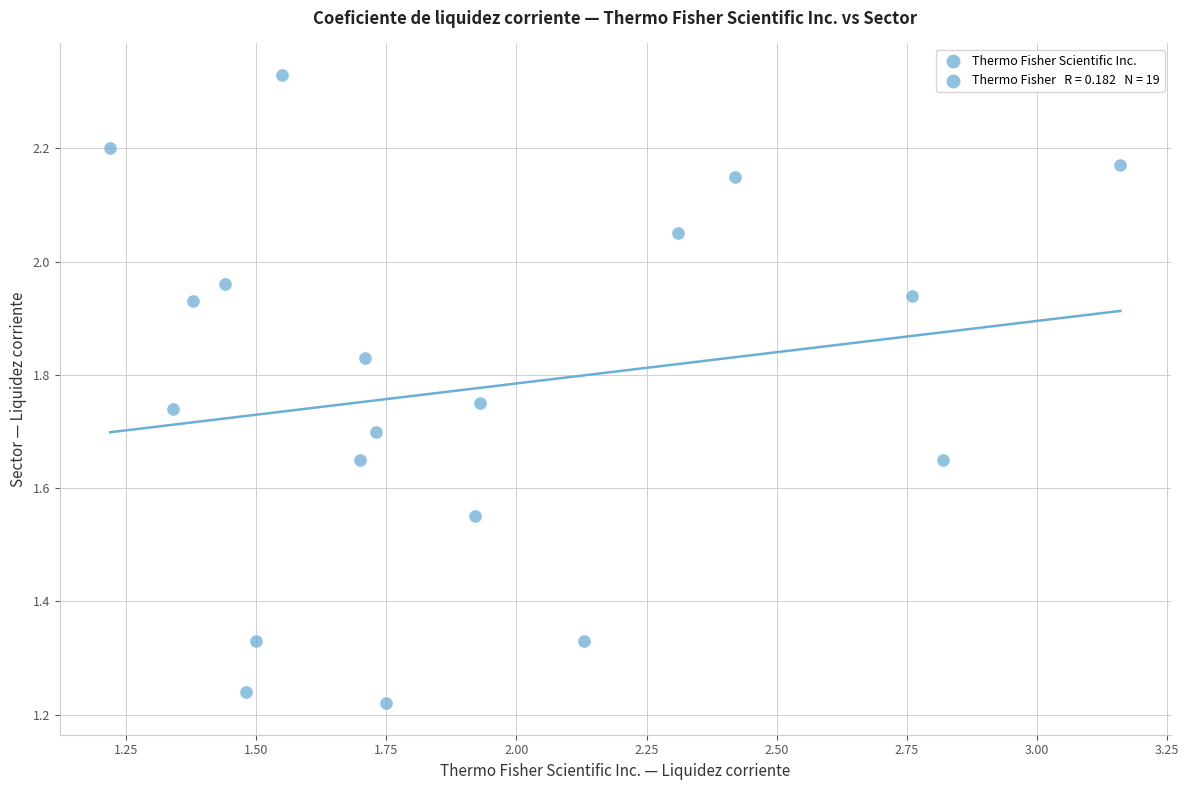

What is the range of Y values (max minus min)?

1.1